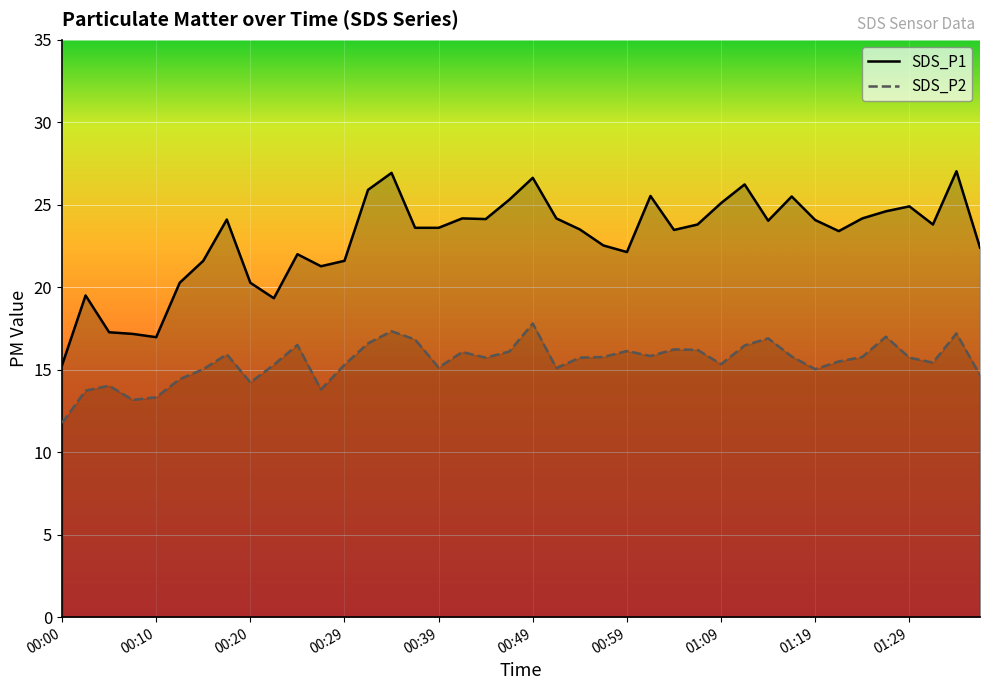

True or false: SDS_P1 and SDS_P2 cross at least once.

False